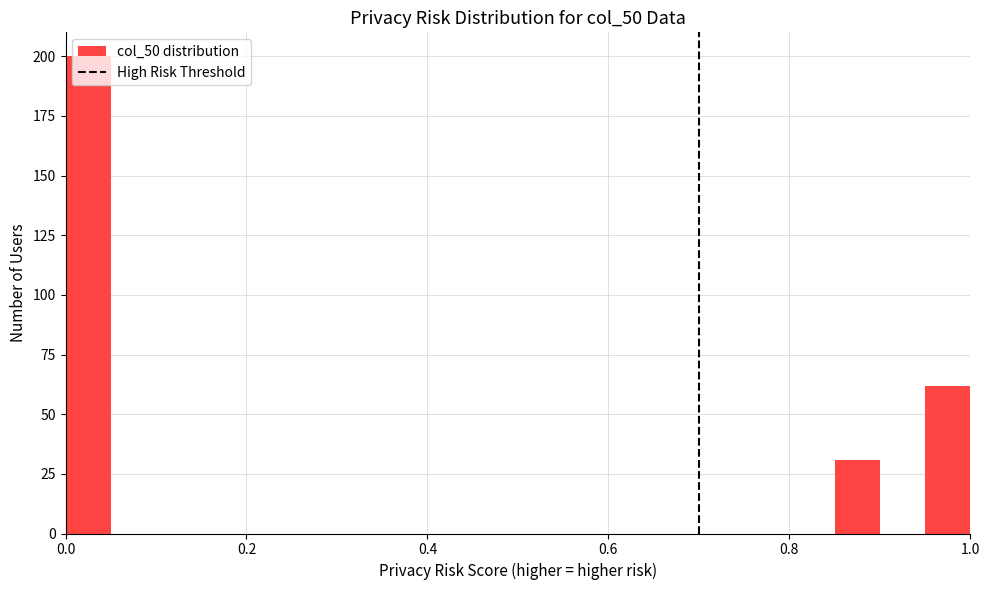

Around what value on the x-axis is the tallest bar? Give the approximate position of its centre, as read against the axis.

0.02